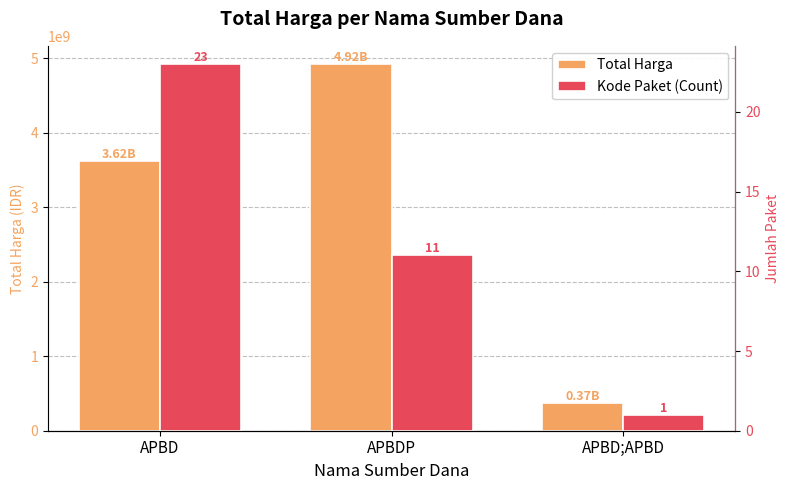

Count the Kode Paket (Count) values in the range 1 to 23.

3